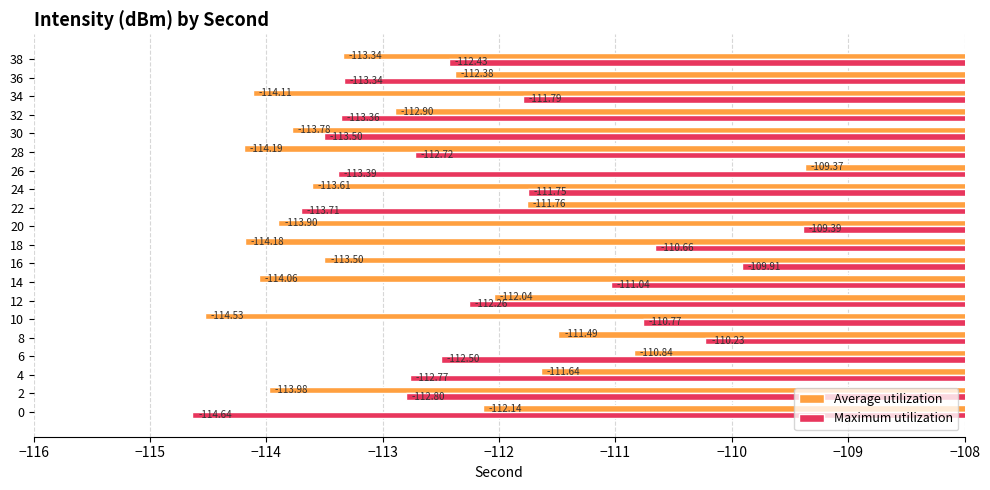

Which category has the highest value across all series?

26